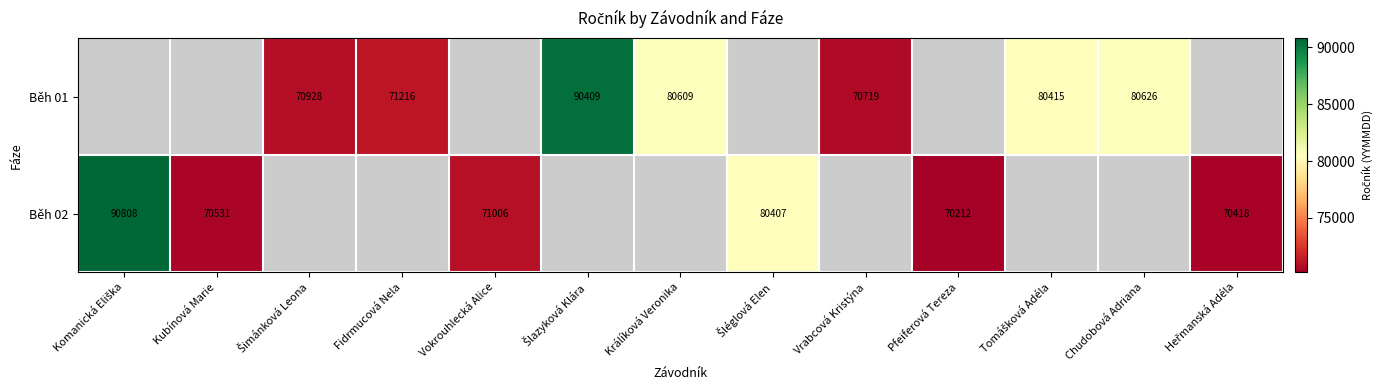

Is it true that Běh 02 equals 71006 at Vokrouhlecká Alice?

True